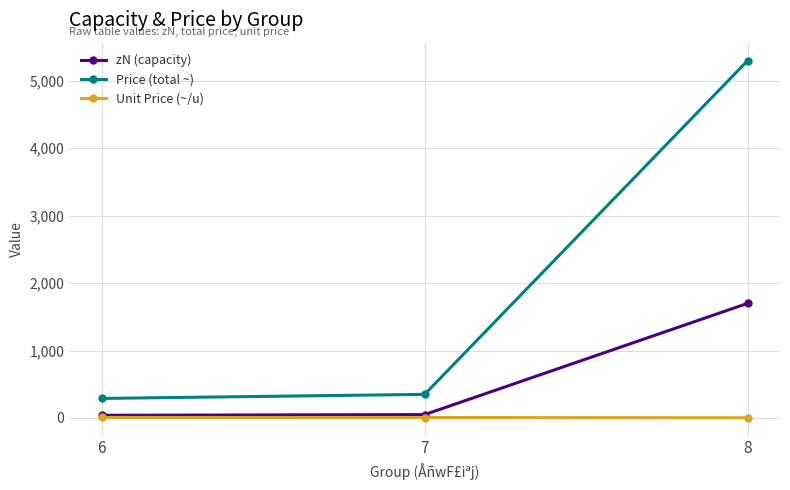

What is the value of the zN (capacity) point at the 3rd from the left?

1700.0